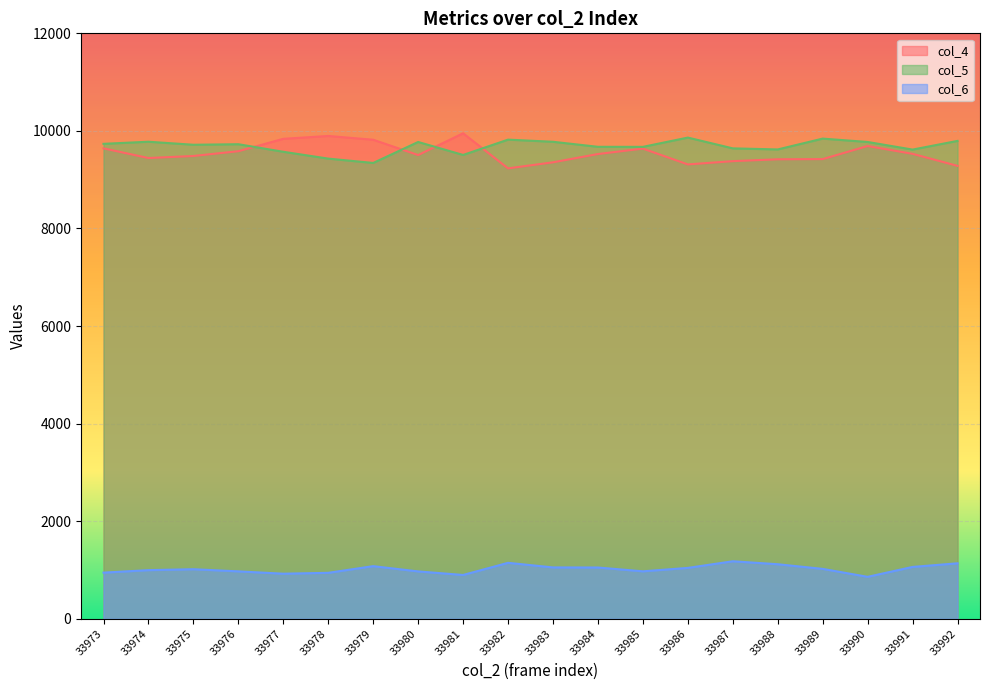

How many values in the col_6 series exceed 1022?

9